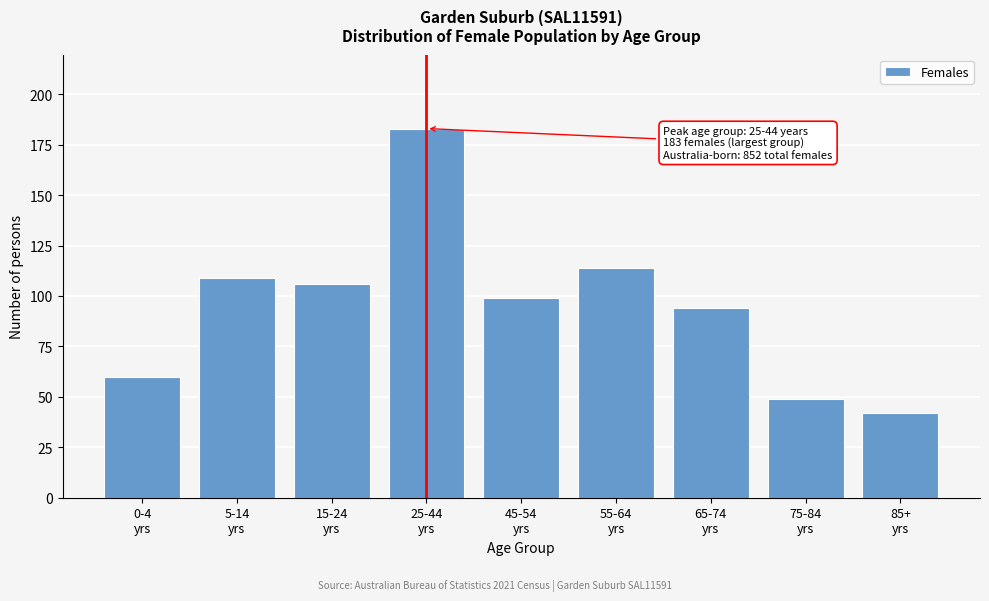

Reading left to right, extract all data points from this chart.

60	109	106	183	99	114	94	49	42